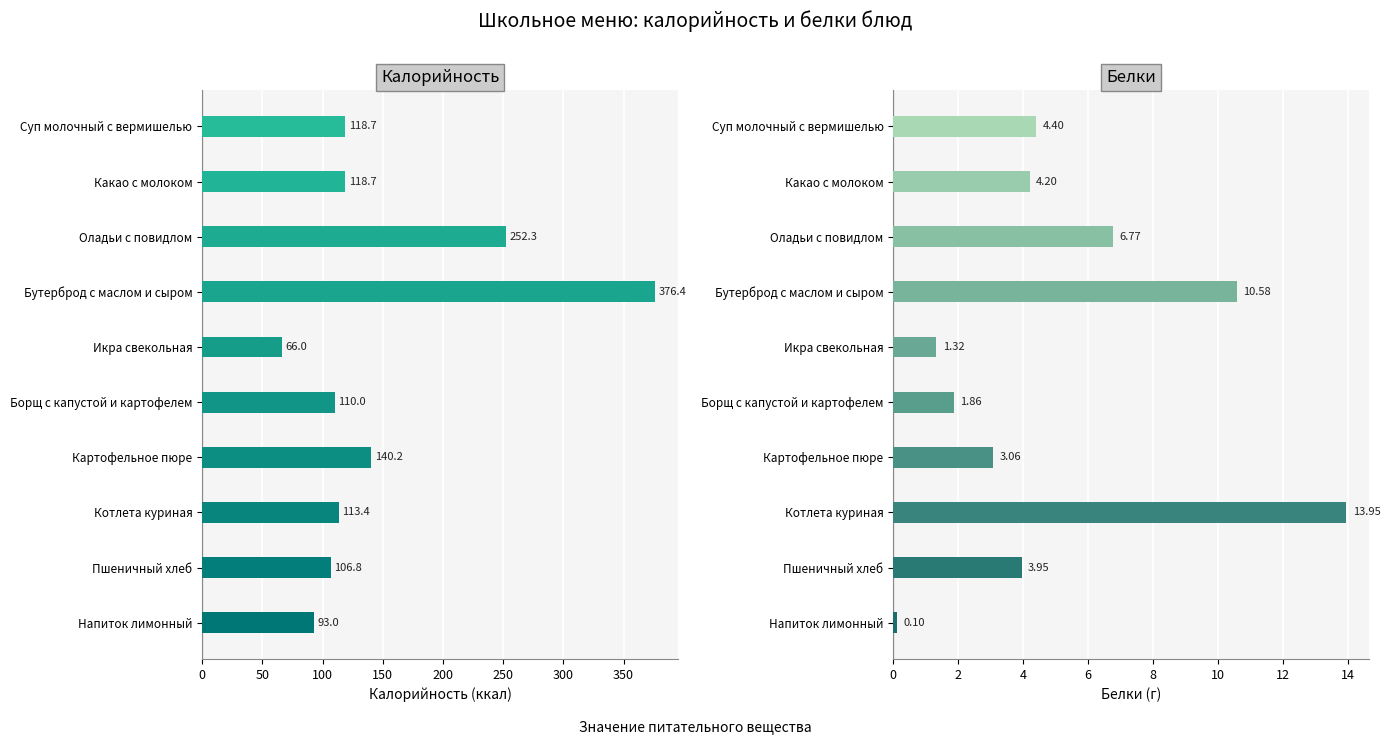

Which series has the largest total across all categories?

Калорийность